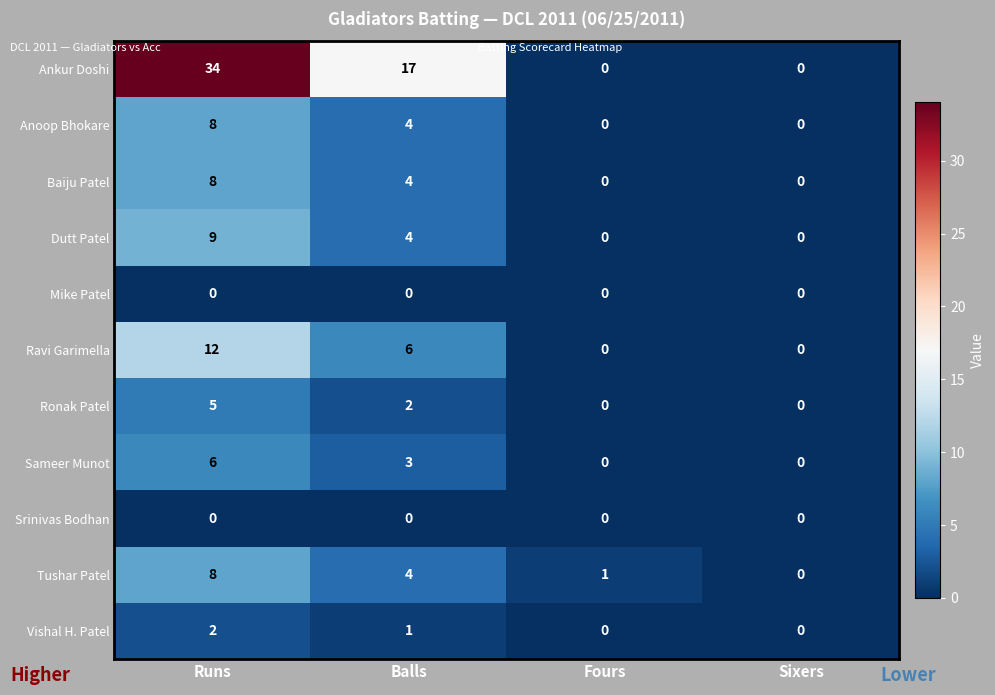

At which label is Ronak Patel closest to 2?

Balls